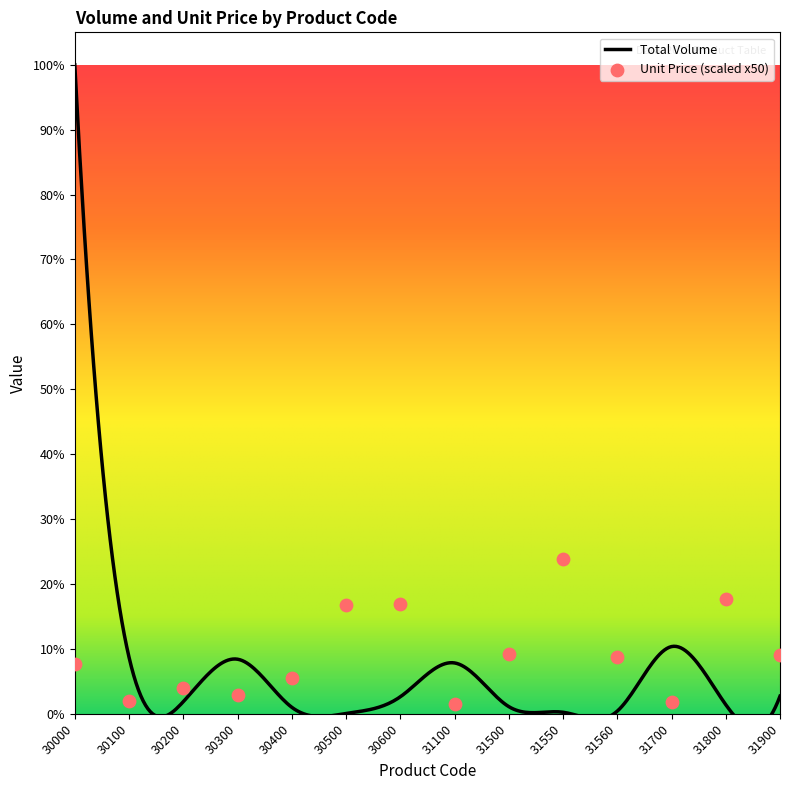

Approximately how many times larger is the value at 31500 compared to 30100?

4.8